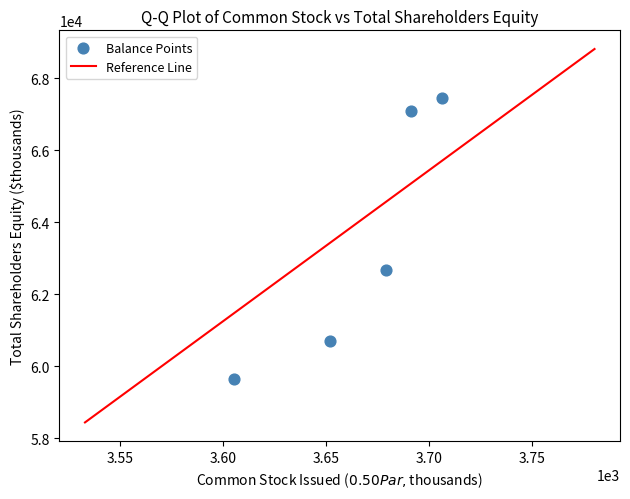

What is the range of X values (max minus min)?

101